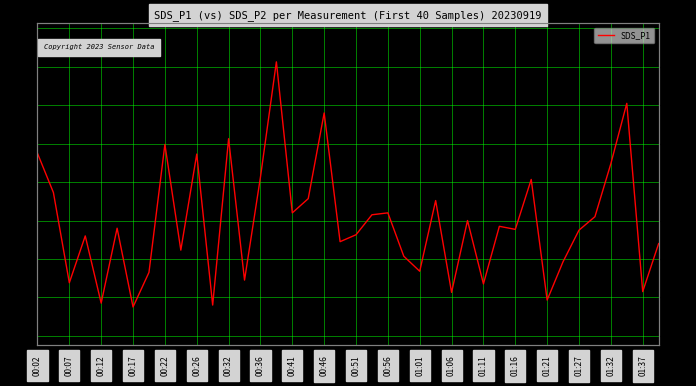

Which category has the lowest value across all series?

00:17